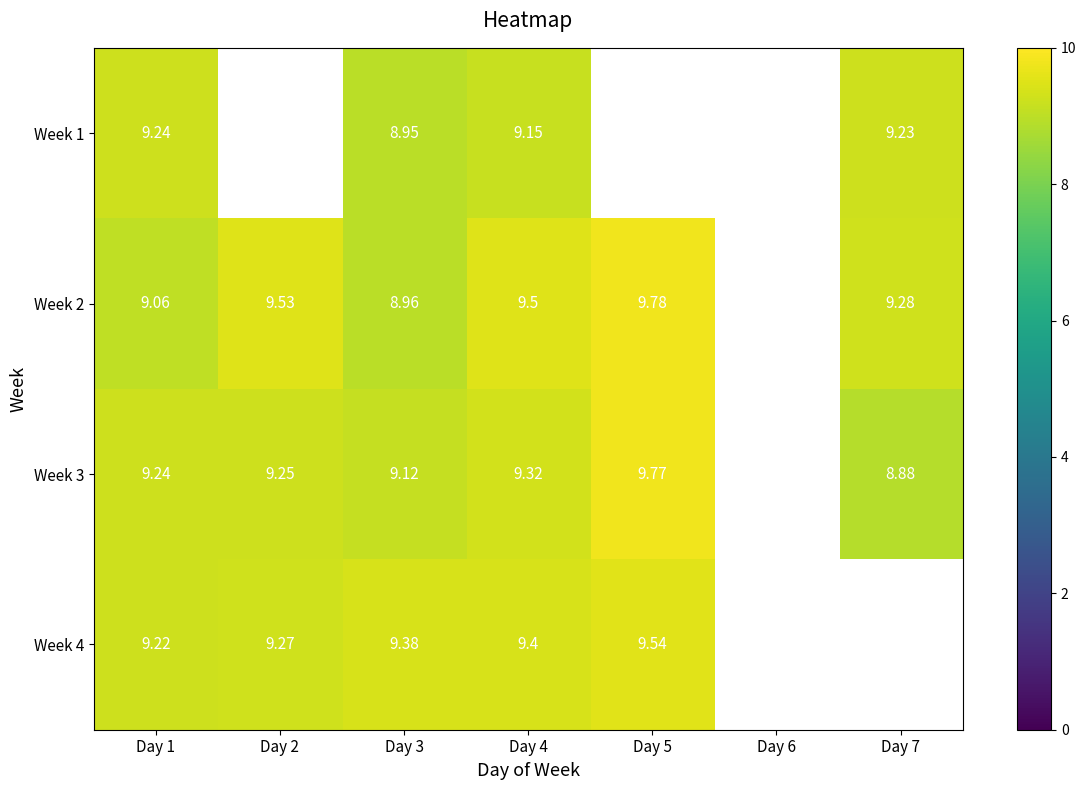

At which label is Week 2 closest to 9?

Day 3